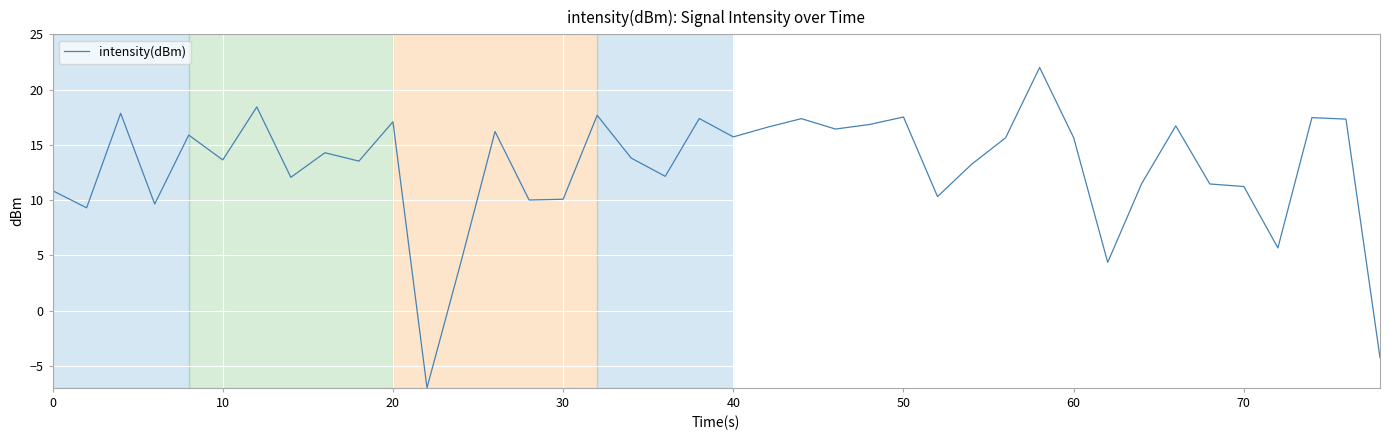

What is the greatest value displayed?

22.0